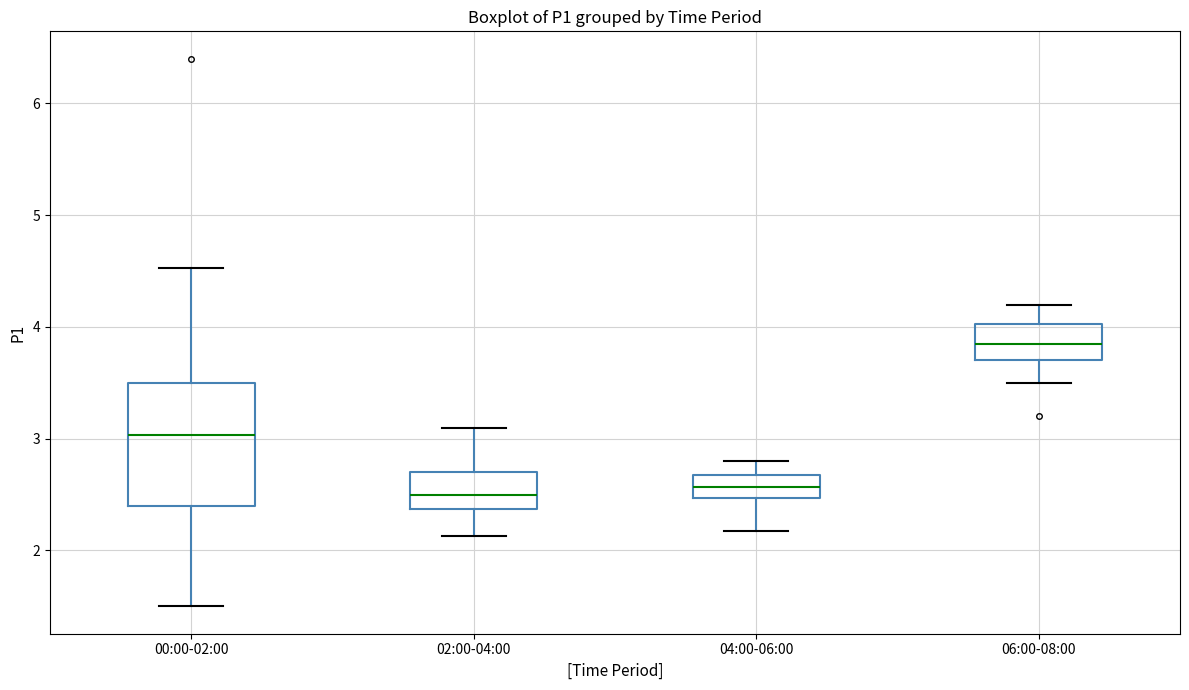

Comparing the boxes themselves (not the whiskers), which one is the tallest?

00:00-02:00